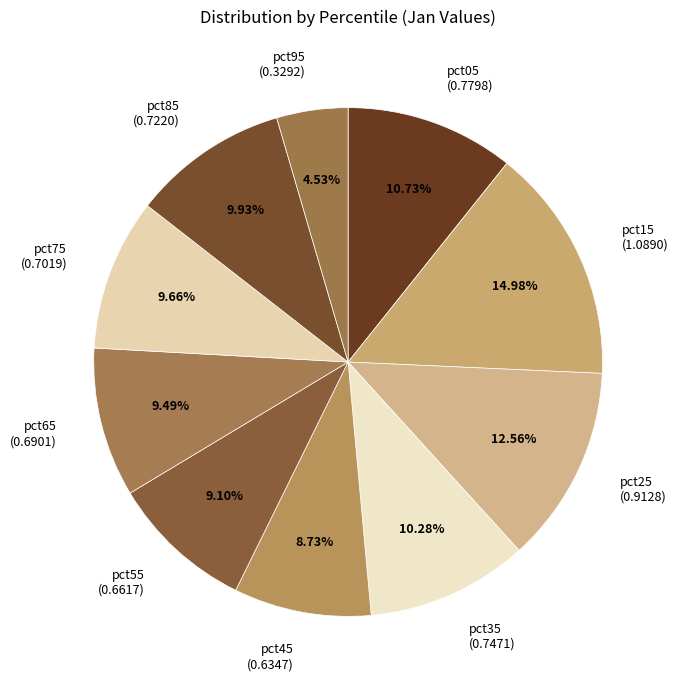

How many segments does this pie chart have?

10